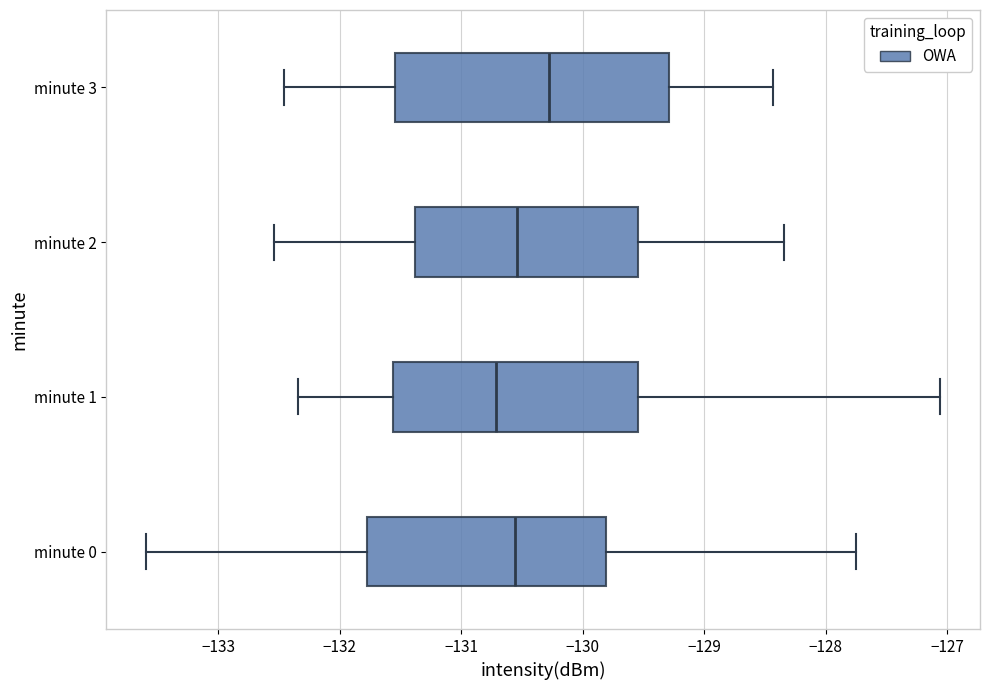

Reading bottom to top, read every box against the x-axis: the position of its median line, the range the box covers, and the ends of its whiskers. The values are not printed on the chart, so give them approximately, as read against the axis.

minute 0: median -130.6, box -131.8 to -129.8, whiskers -133.6 to -127.7
minute 1: median -130.7, box -131.6 to -129.5, whiskers -132.3 to -127.1
minute 2: median -130.5, box -131.4 to -129.5, whiskers -132.5 to -128.3
minute 3: median -130.3, box -131.5 to -129.3, whiskers -132.5 to -128.4